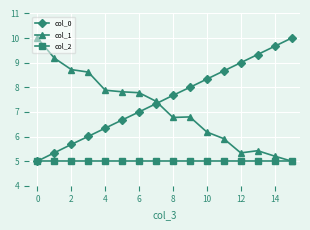

True or false: col_0 has more than 0 interior local peaks.

False